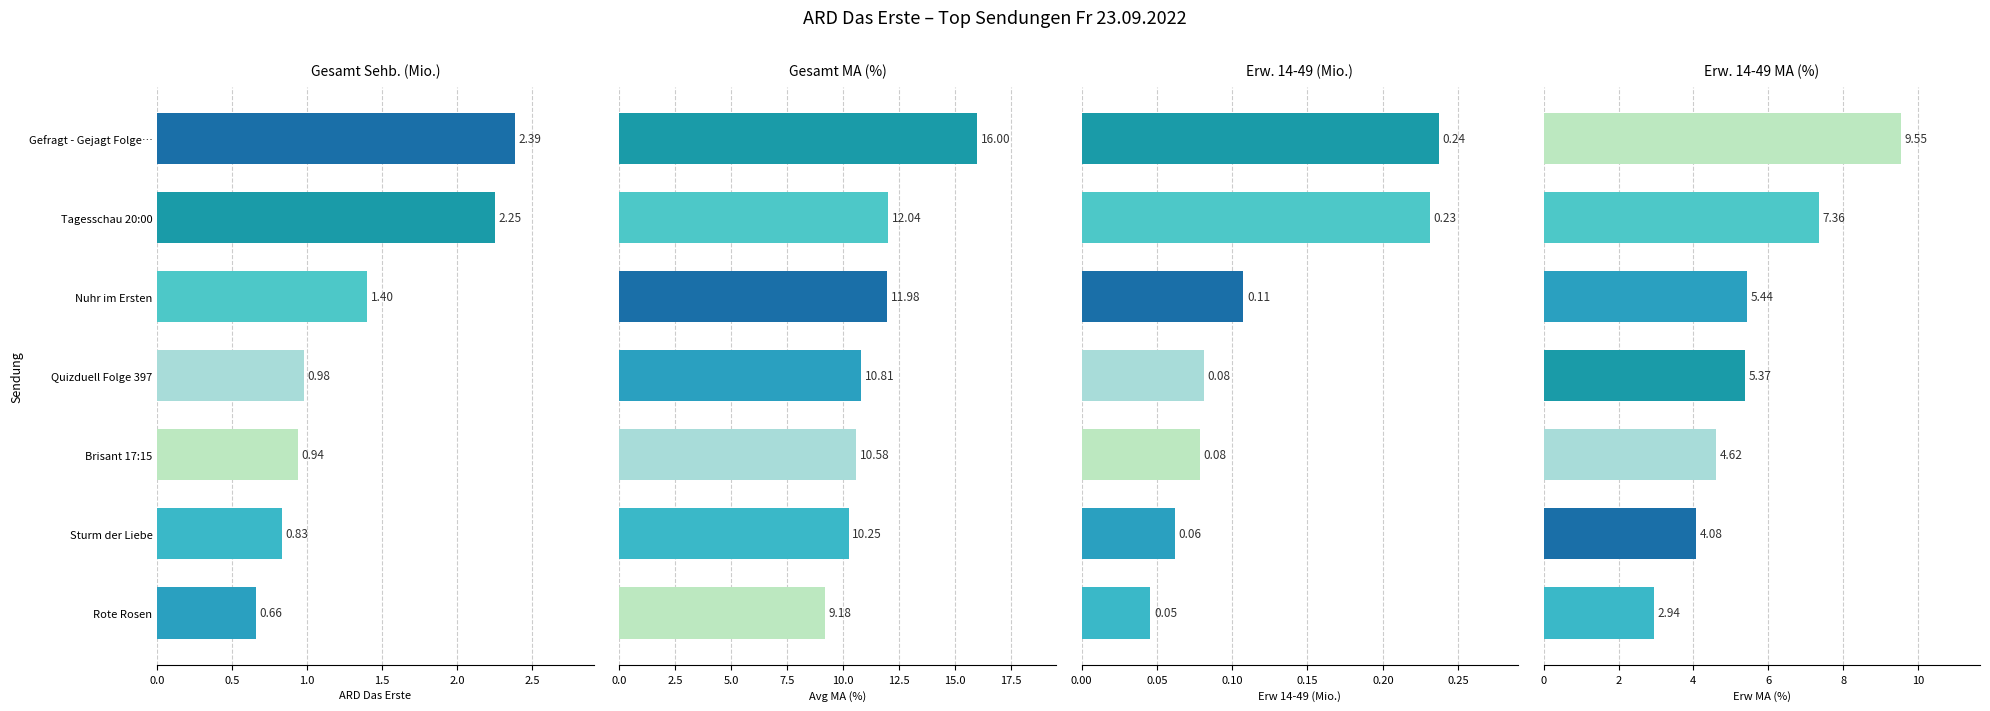

The value of Gesamt MA (%) at Quizduell Folge 397 is 15.0. True or false?

False